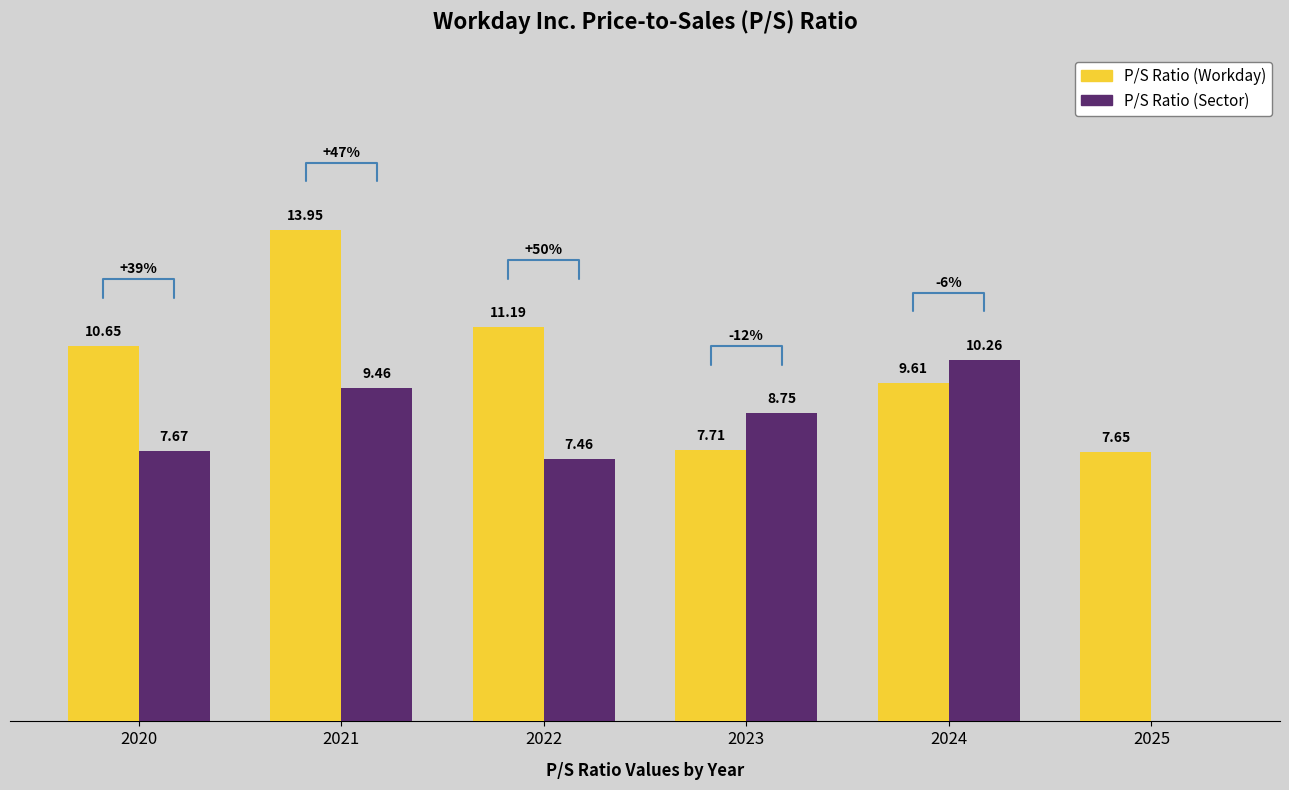

Which series has the largest total across all categories?

P/S Ratio (Workday)